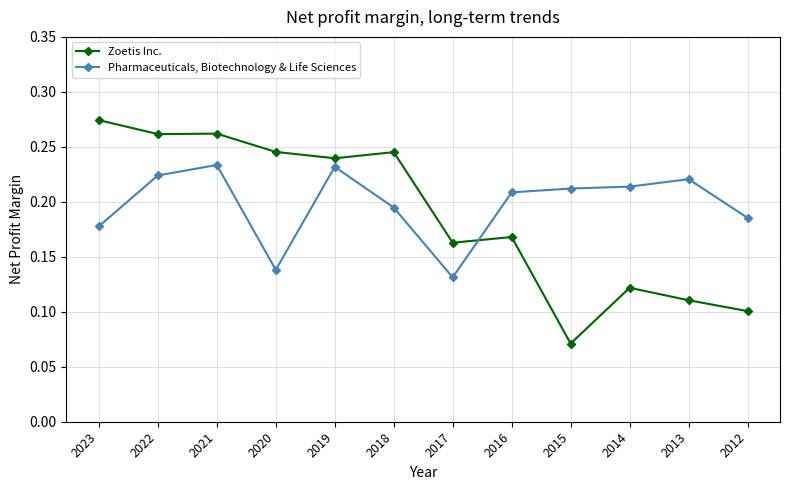

At which category does the chart reach its minimum across all series?

2015